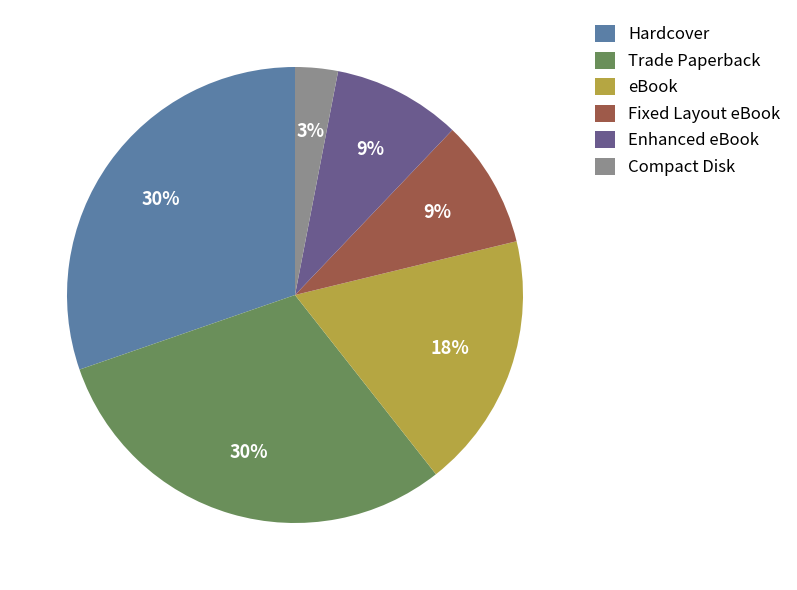

Is there any slice that represents more than half of the pie?

No